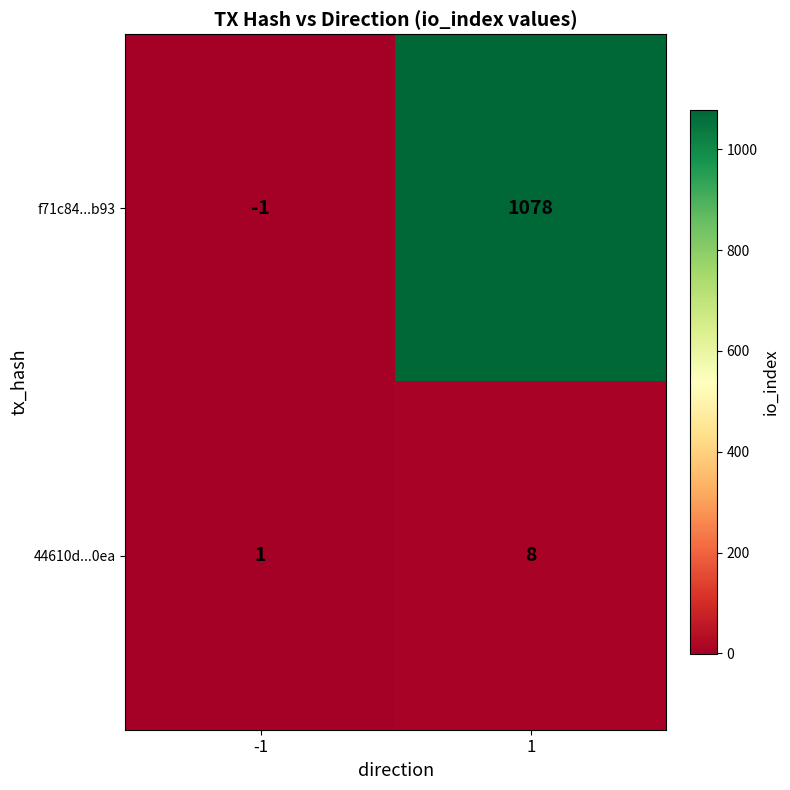

What is the maximum value for 44610d...0ea?

8